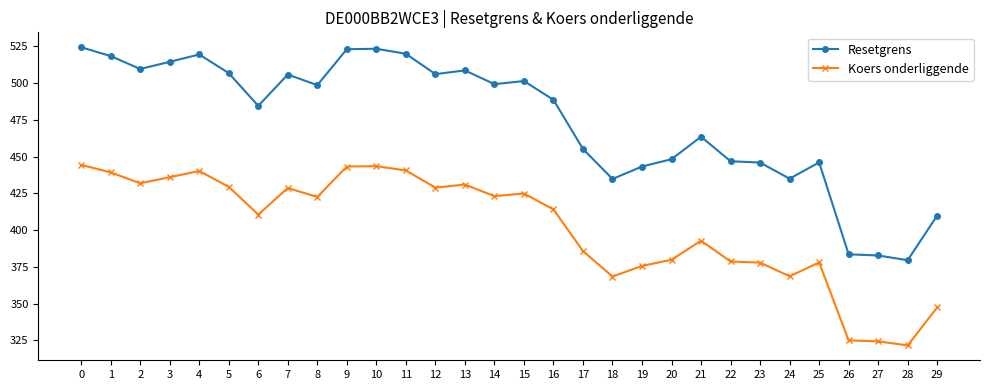

True or false: Koers onderliggende and Resetgrens intersect in this chart.

False